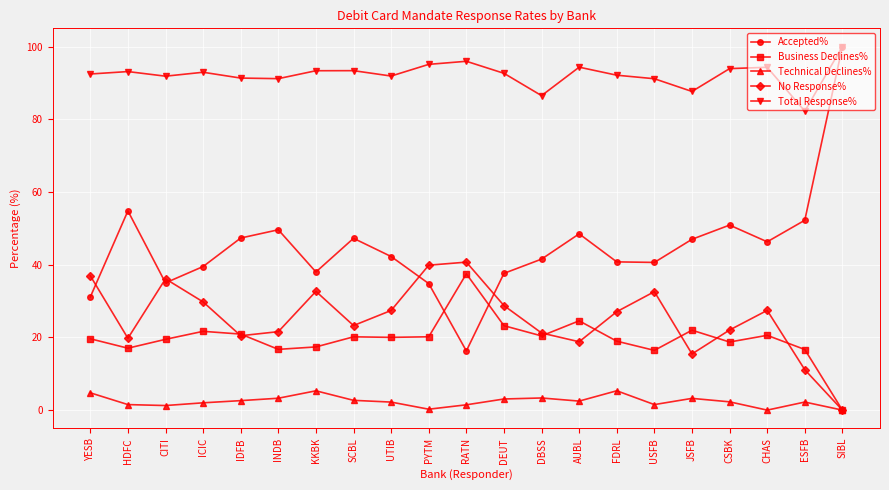

True or false: Total Response% and Business Declines% cross at least once.

False